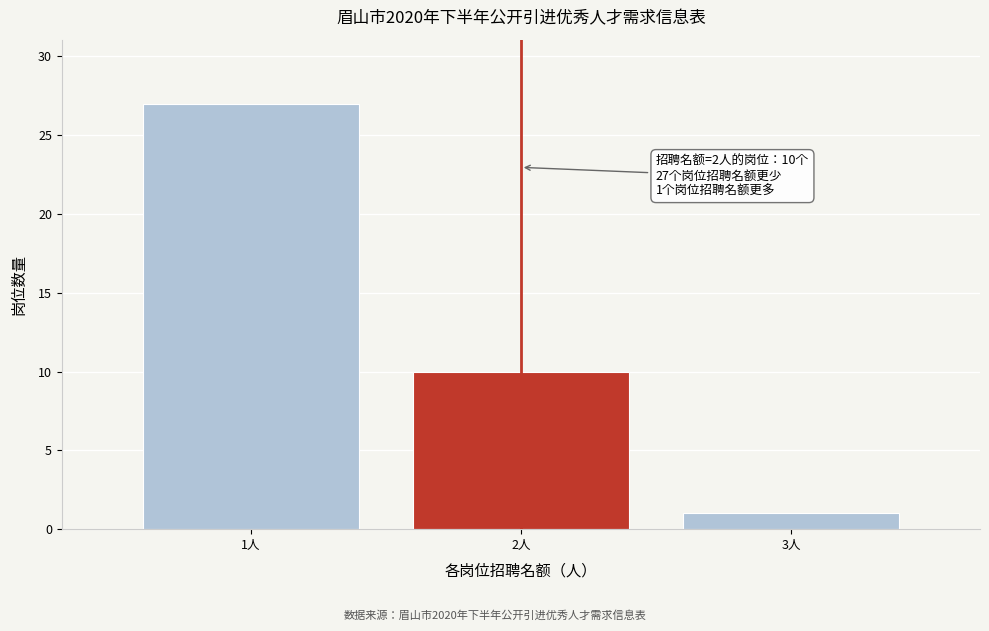

Reading left to right, what are all the values shown in this chart?

1人=27	2人=10	3人=1